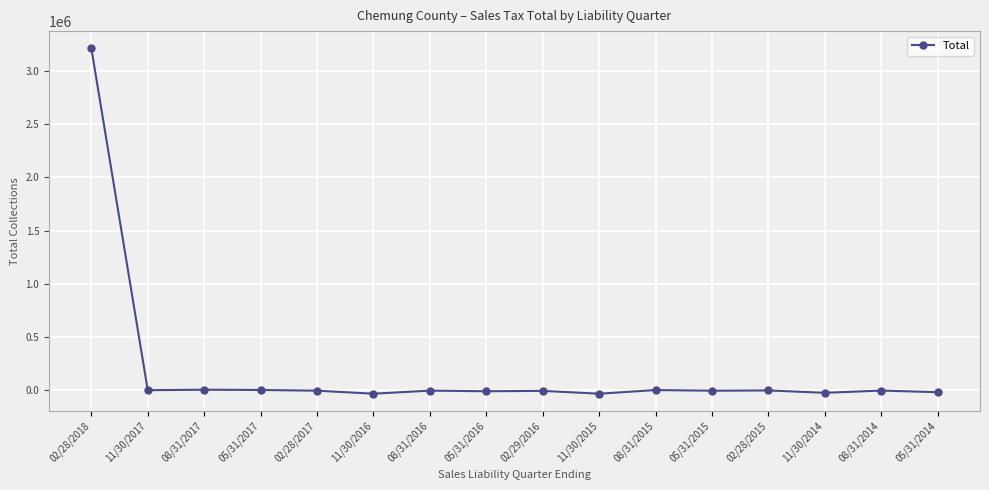

How many lines are shown in the chart?

1